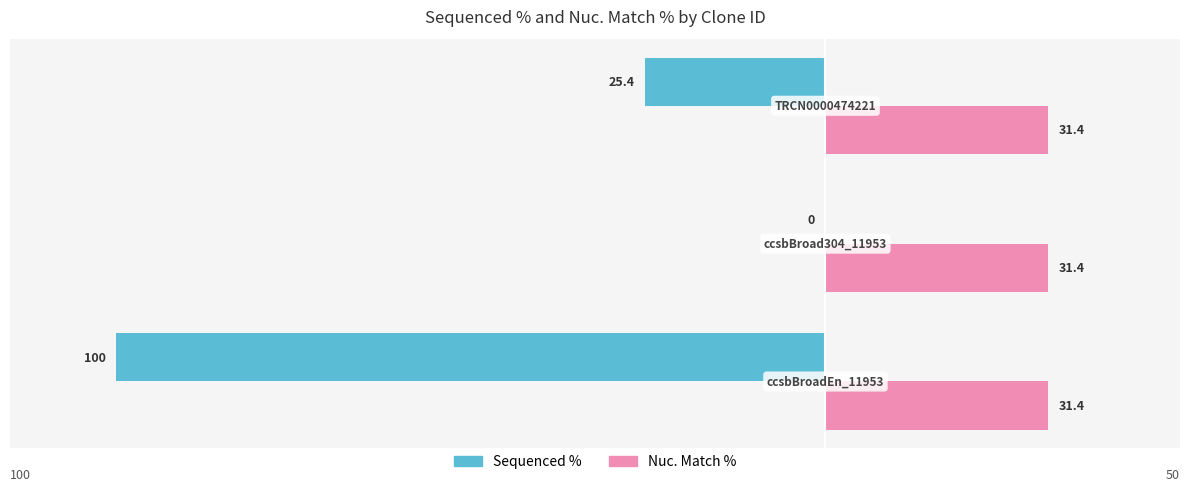

Which series has the largest total across all categories?

Nuc. Match %